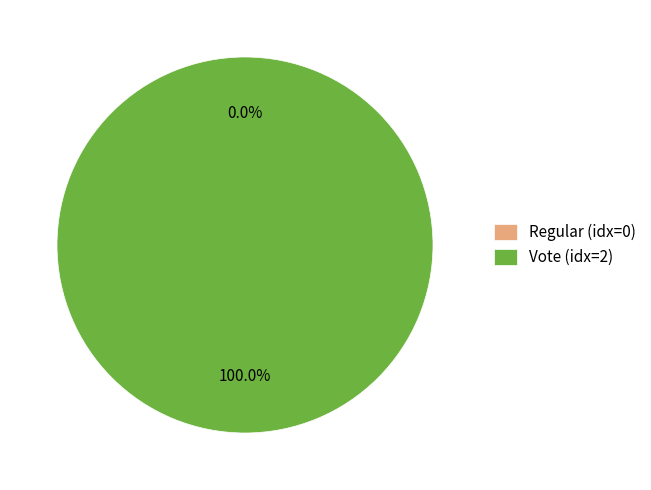

Rank the categories by value from lowest to highest.

Regular, Vote